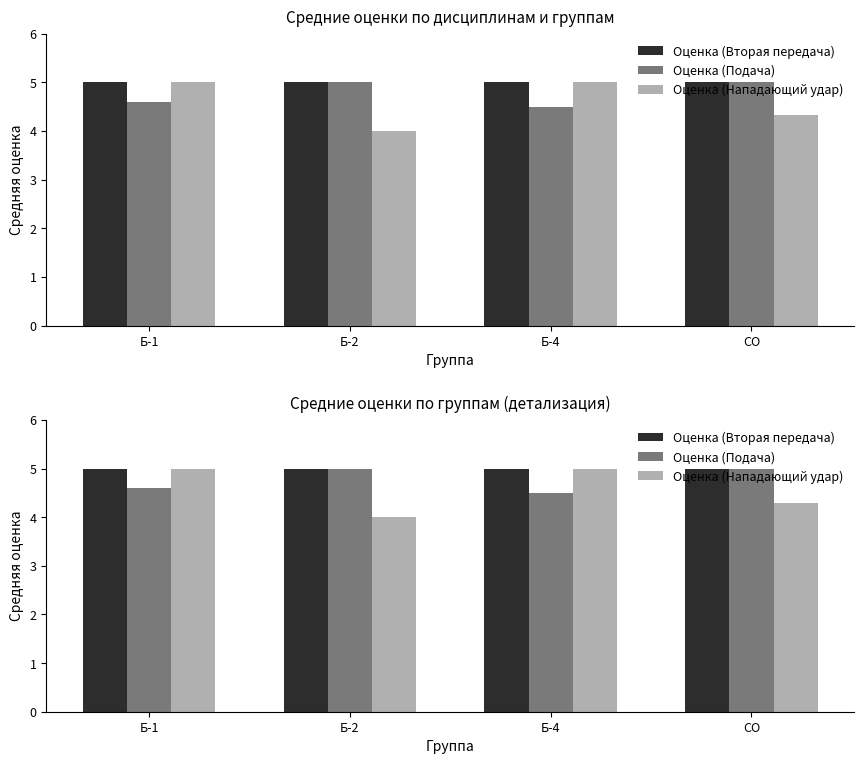

Which series has the largest range (max minus min)?

Оценка (Нападающий удар)